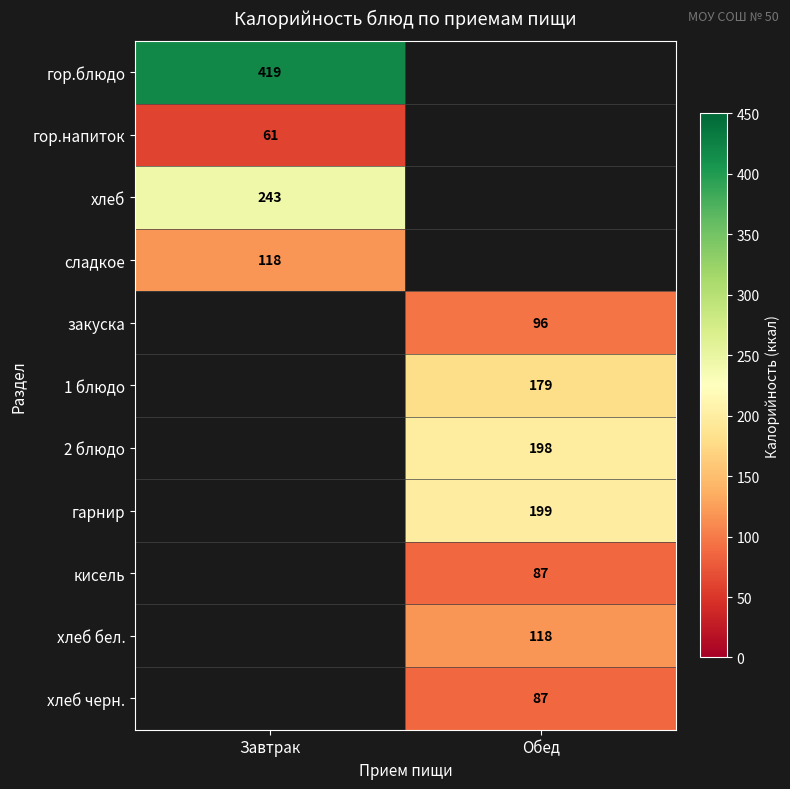

The гор.напиток series shows 26 at Завтрак. True or false?

False